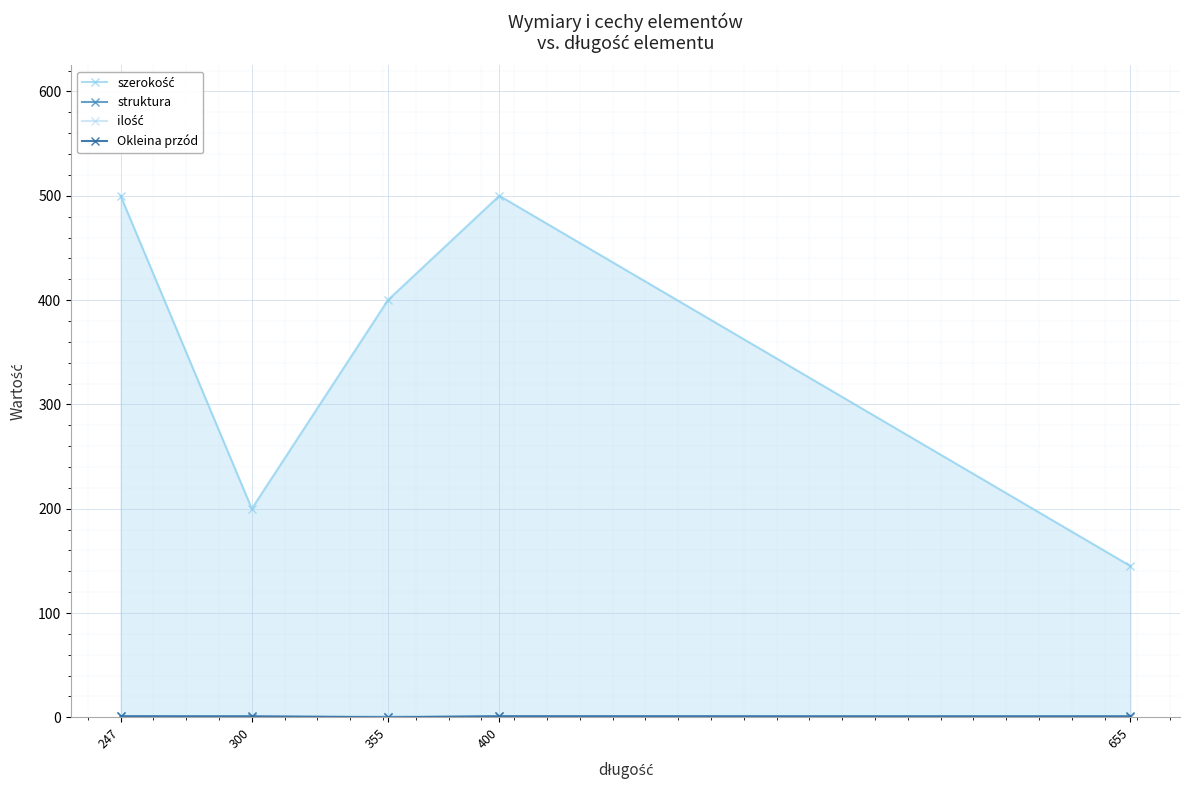

Reading left to right, what are all the values shown in this chart?

szerokość: 500	200	400	500	145
struktura: 1	0	0	1	0
ilość: 1	1	1	1	1
Okleina przód: 1	1	0	1	1